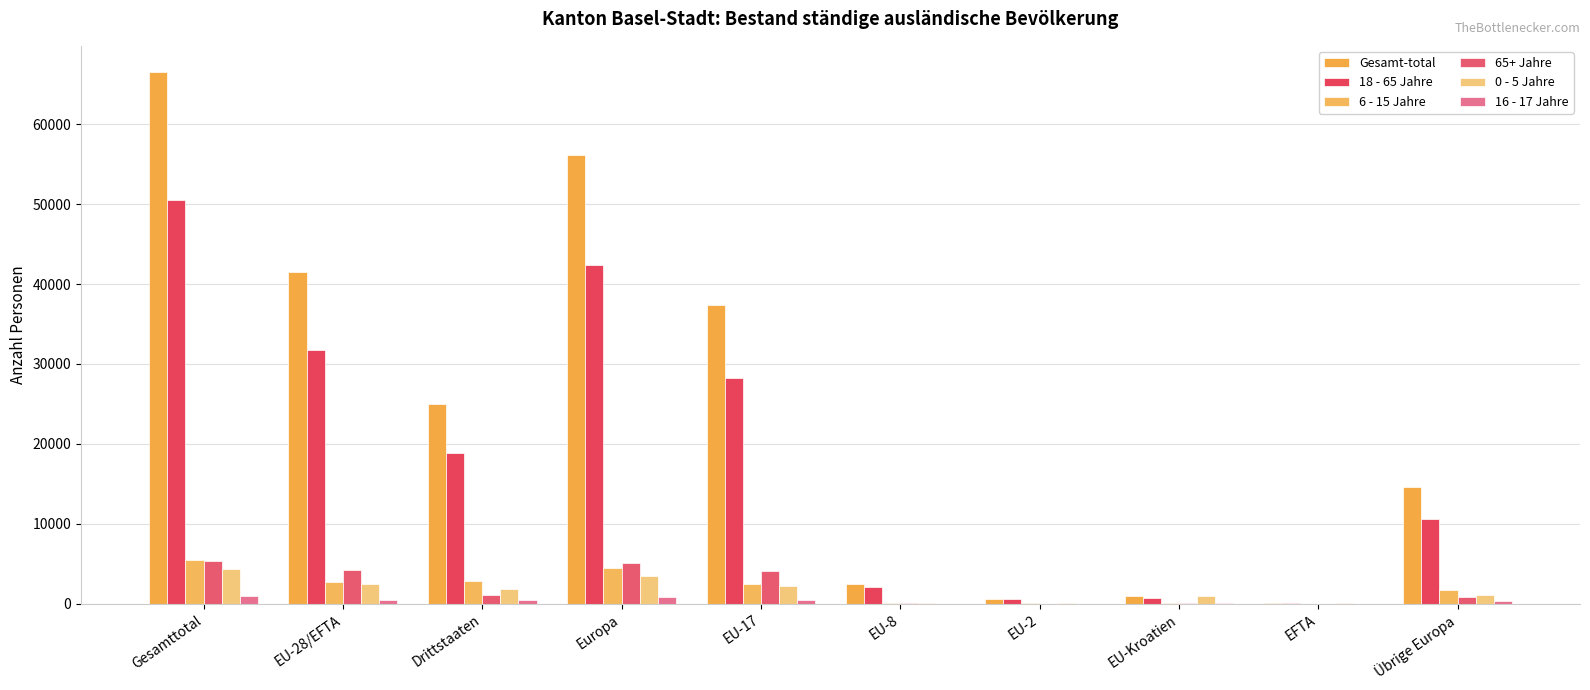

The value of 0 - 5 Jahre at EU-Kroatien is 310. True or false?

False